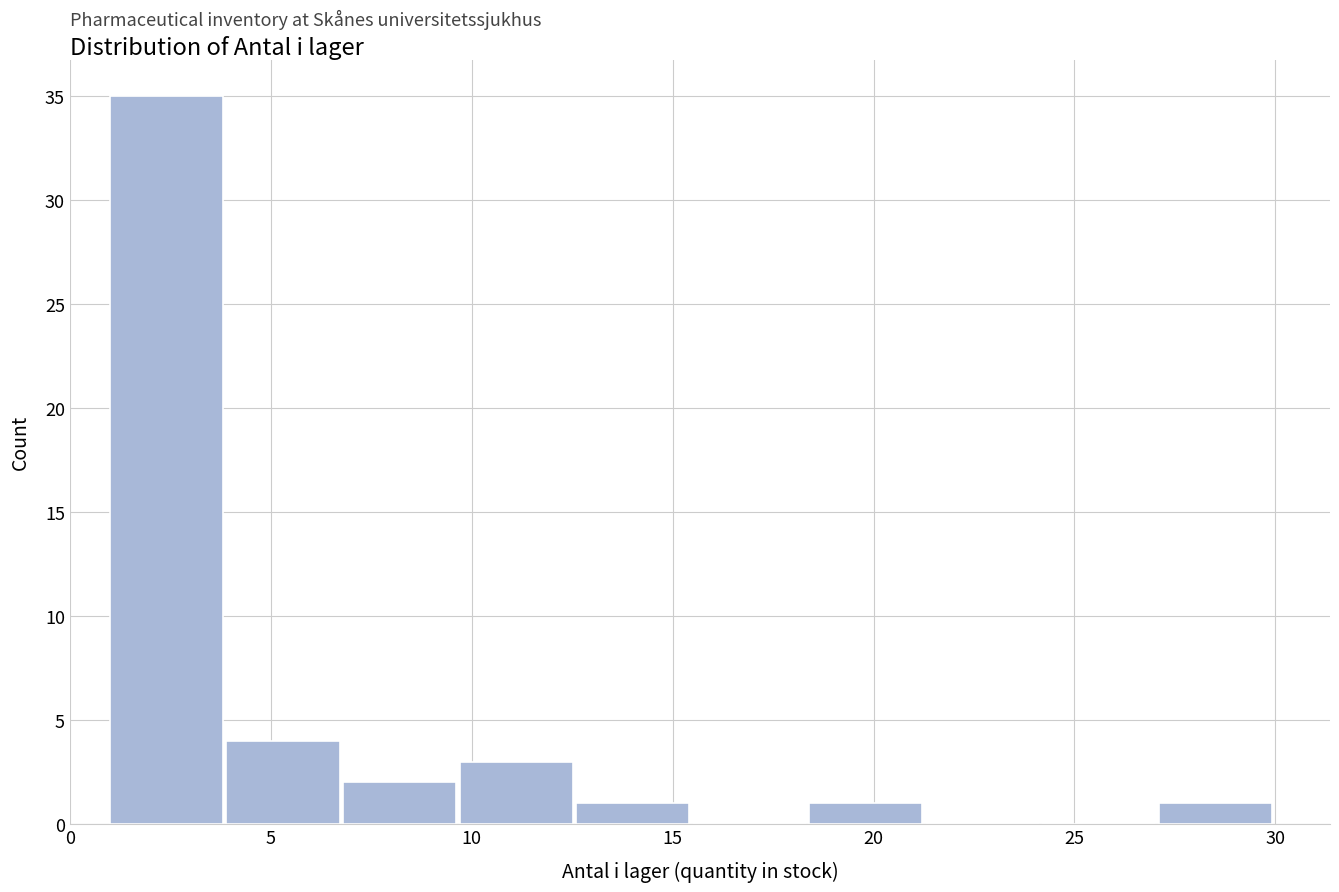

Reading left to right, transcribe this chart: for each bar, give the range it covers on the x-axis and its height. Neither the bar edges nor the heights are printed on the chart, so give them approximately, as read against the axes.

1.0 to 3.9: 35
3.9 to 6.8: 4
6.8 to 9.7: 2
9.7 to 12.6: 3
12.6 to 15.5: 1
15.5 to 18.4: 0
18.4 to 21.3: 1
21.3 to 24.2: 0
24.2 to 27.1: 0
27.1 to 30.0: 1